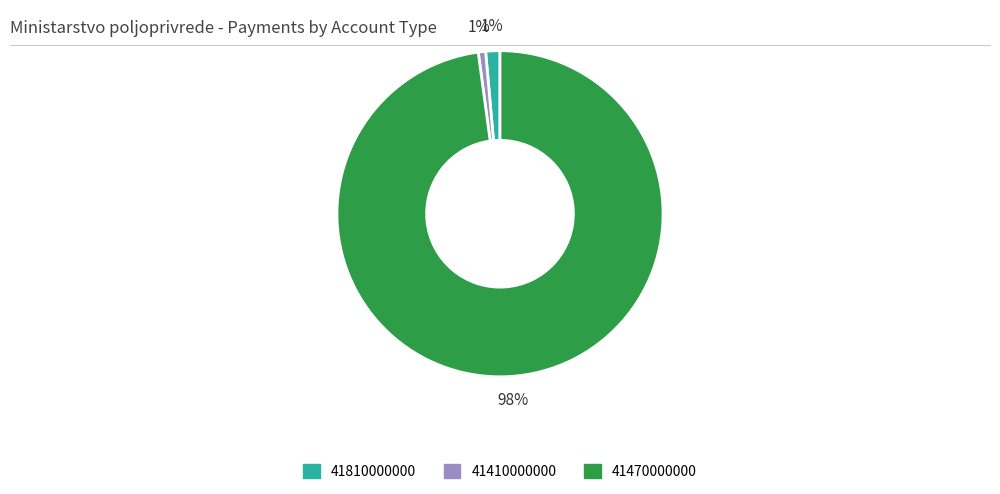

Is there a majority slice in this chart?

Yes